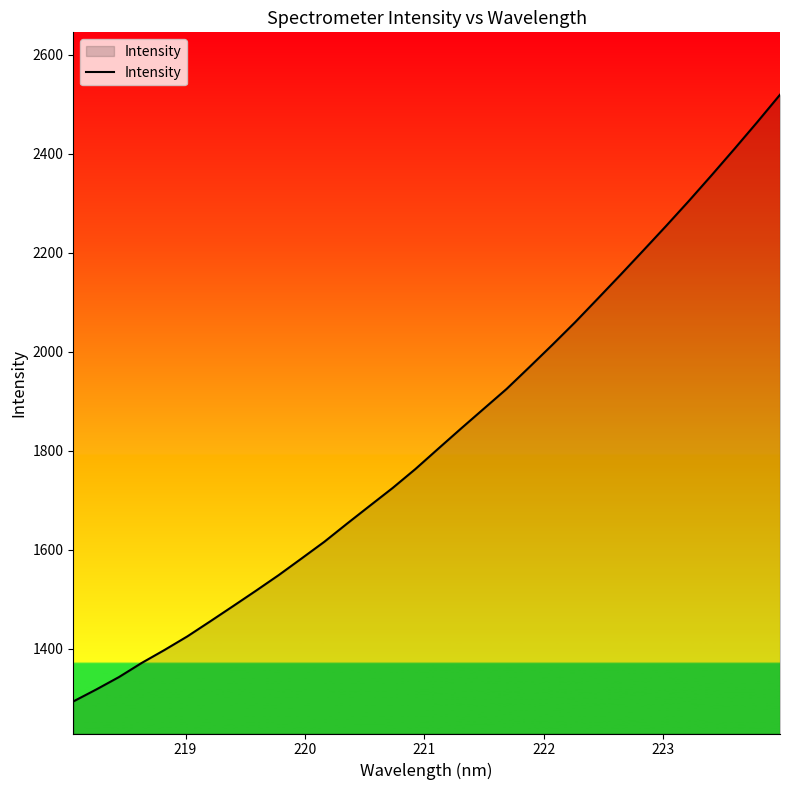

What is the difference between the maximum and minimum values?

1225.0